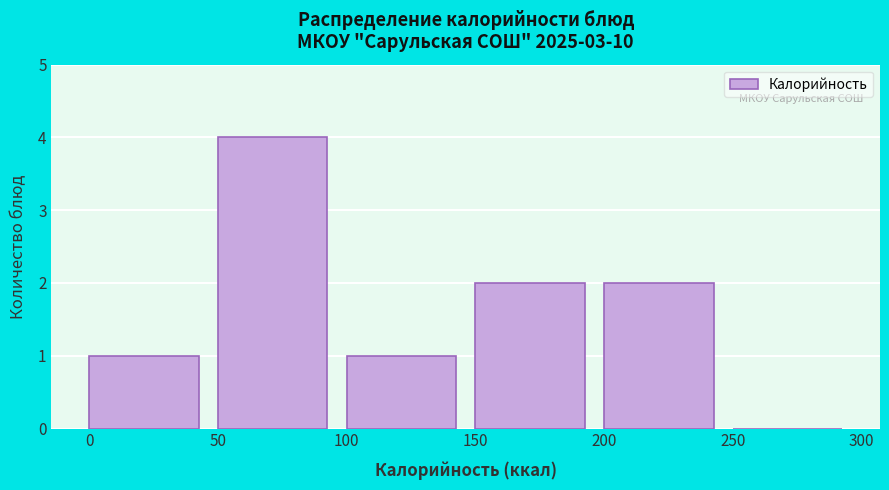

What is the height of the bar covering 50 to 100 on the x-axis? The values are not printed on the chart, so give them approximately, as read against the axis.

4